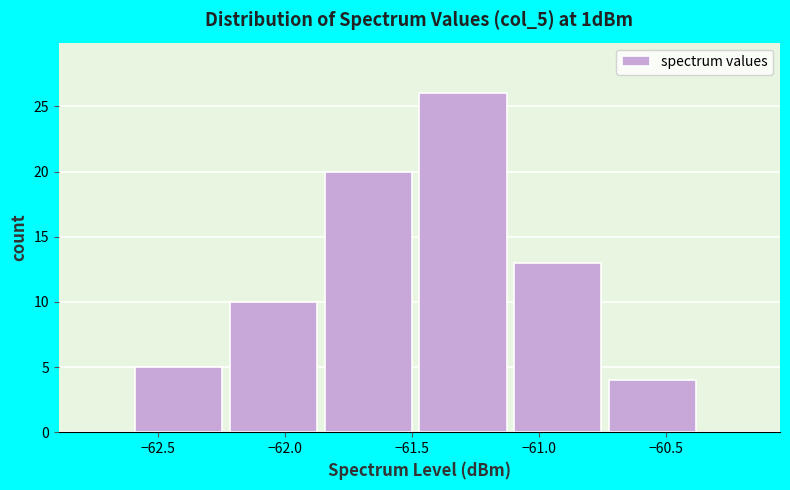

Reading left to right, list every bar in this chart as the range it spans on the x-axis followed by its height. Neither the bar edges nor the heights are printed on the chart, so give them approximately, as read against the axes.

-62.60 to -62.20: 5
-62.20 to -61.85: 10
-61.85 to -61.45: 20
-61.45 to -61.10: 26
-61.10 to -60.70: 13
-60.70 to -60.35: 4